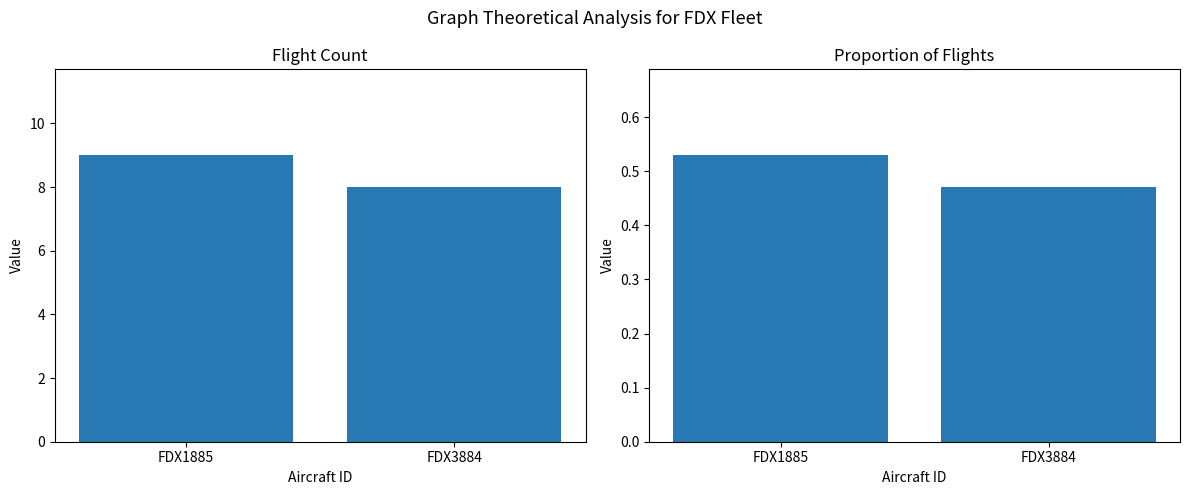

Are the bars grouped side by side (vs. stacked)?

Yes